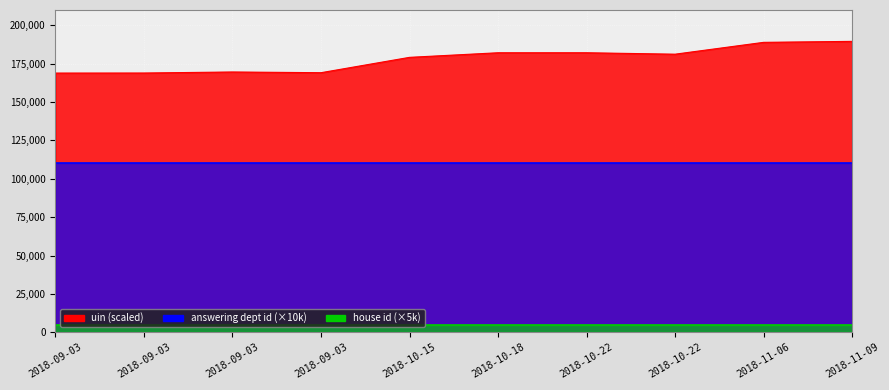

The value of answering dept id at 2018-09-03 is 11. True or false?

True